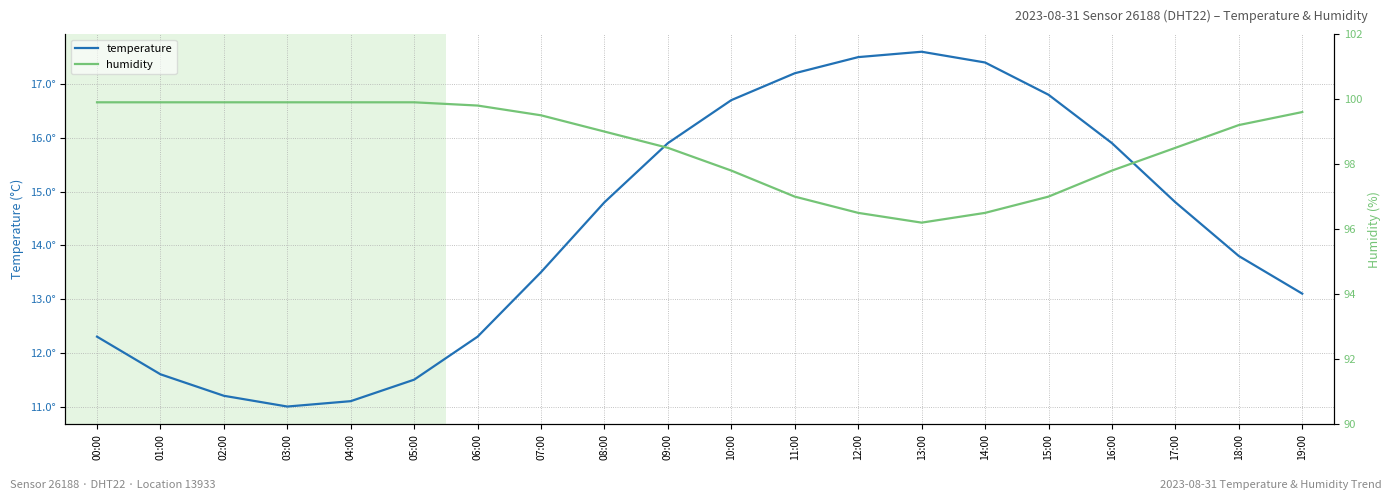

Does the chart have visible grid lines?

Yes